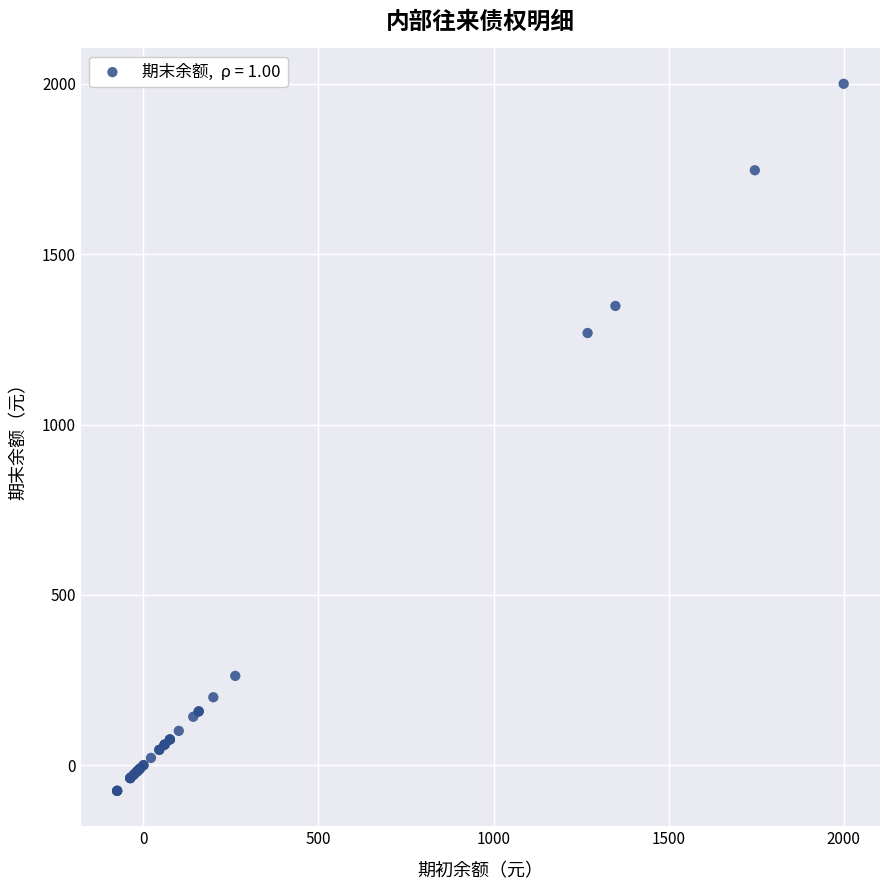

What Y value in the scatter plot is closest to 962?

1268.7